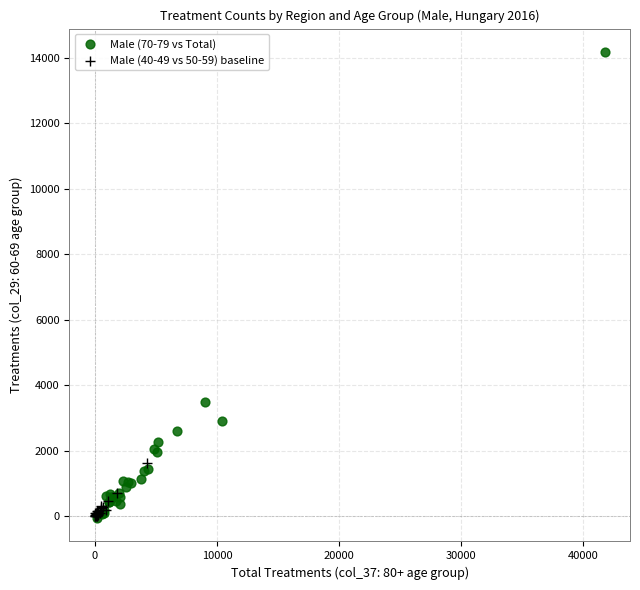

Which series reaches the maximum Y coordinate?

Male (70-79 vs Total)